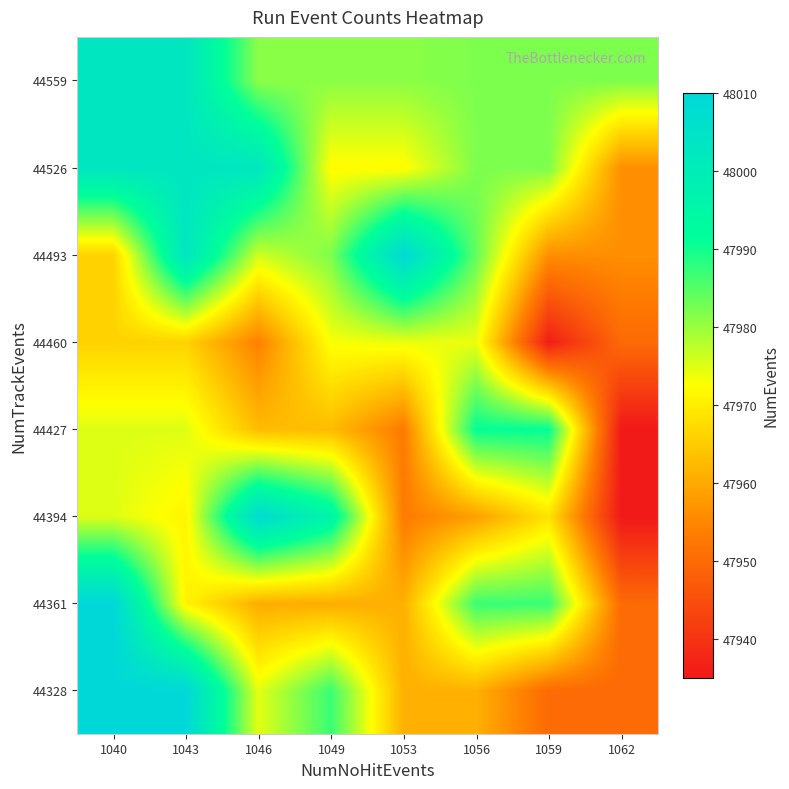

Rank the series at 1056 from highest to lowest value.

44427, 44361, 44493, 44526, 44559, 44460, 44328, 44394